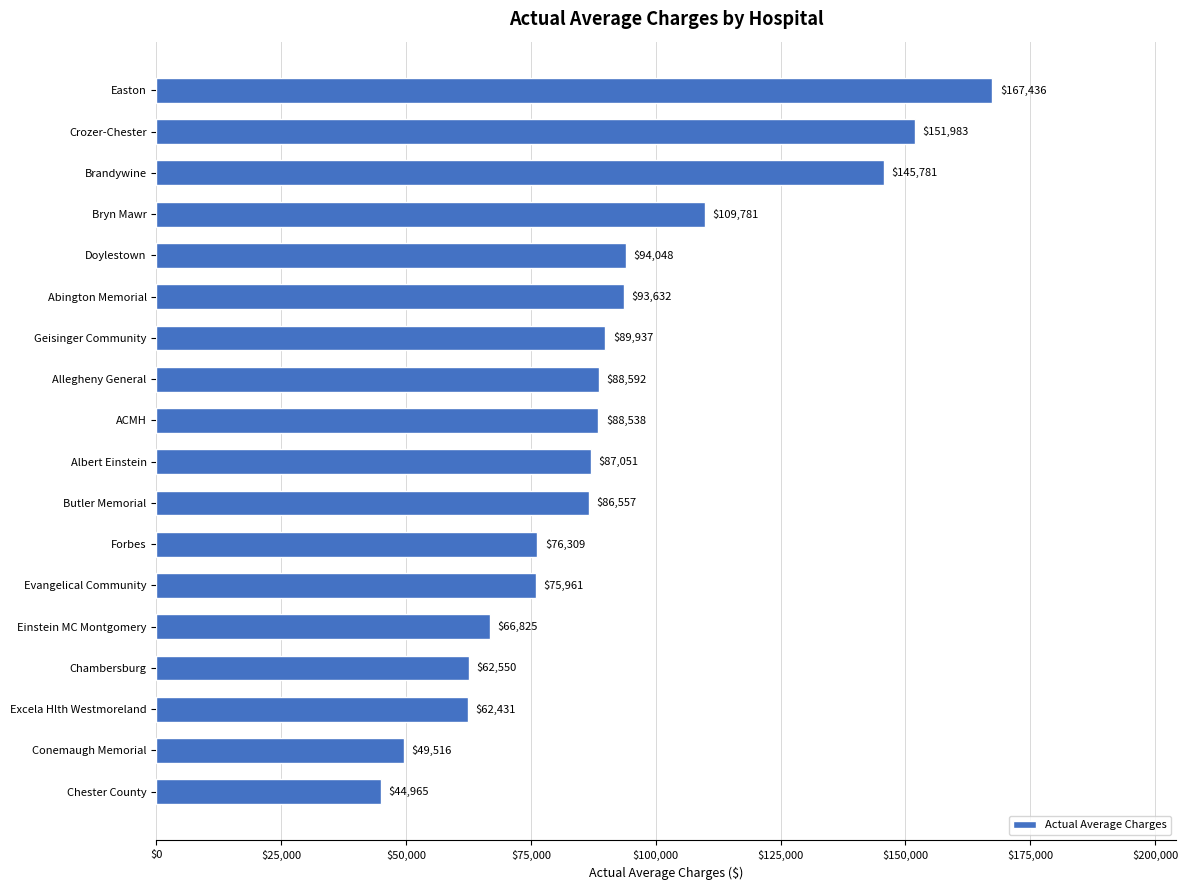

List the labels in order of value, largest first.

Easton, Crozer-Chester, Brandywine, Bryn Mawr, Doylestown, Abington Memorial, Geisinger Community, Allegheny General, ACMH, Albert Einstein, Butler Memorial, Forbes, Evangelical Community, Einstein MC Montgomery, Chambersburg, Excela Hlth Westmoreland, Conemaugh Memorial, Chester County